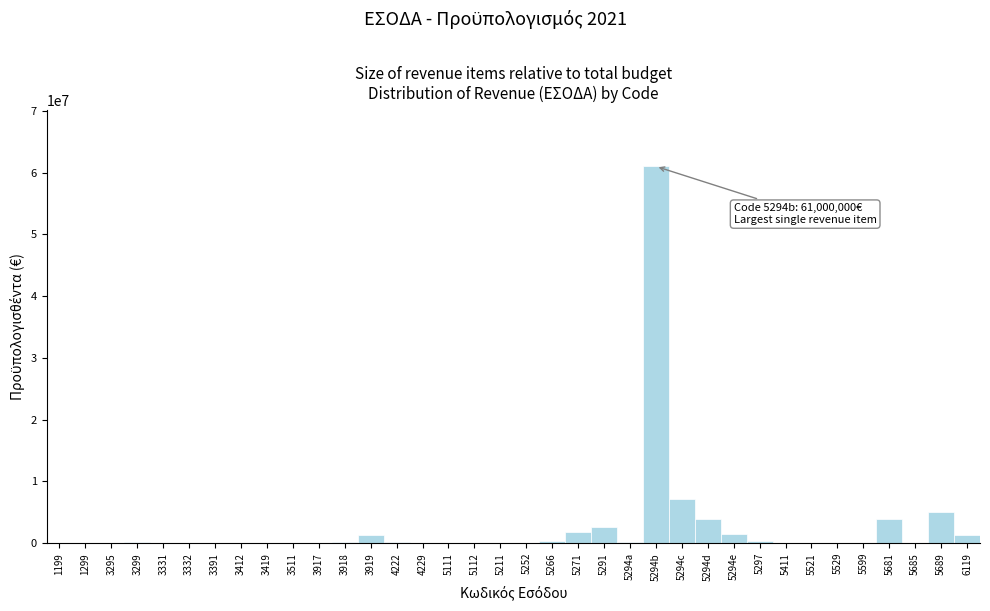

Is it true that the value at 5689 is 5000000?

True